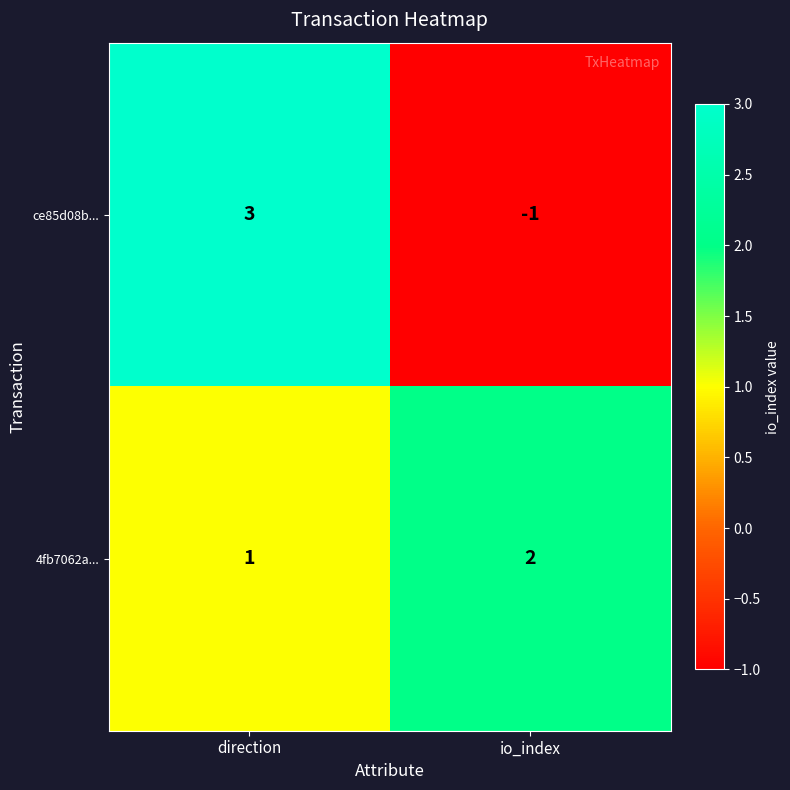

List the series in order of their peak value, highest first.

ce85d08b..., 4fb7062a...